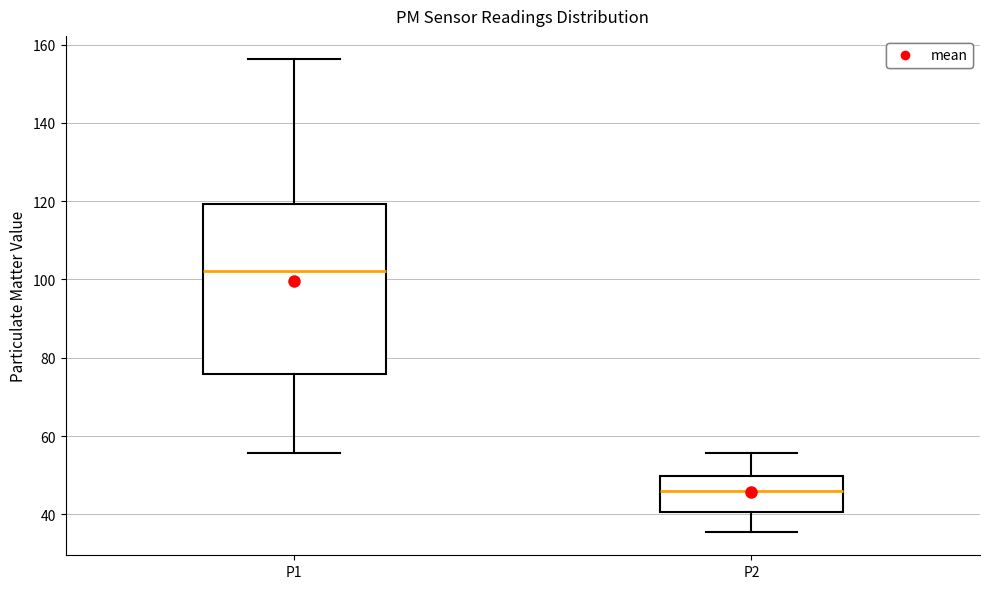

Comparing the boxes themselves (not the whiskers), which one is the tallest?

P1